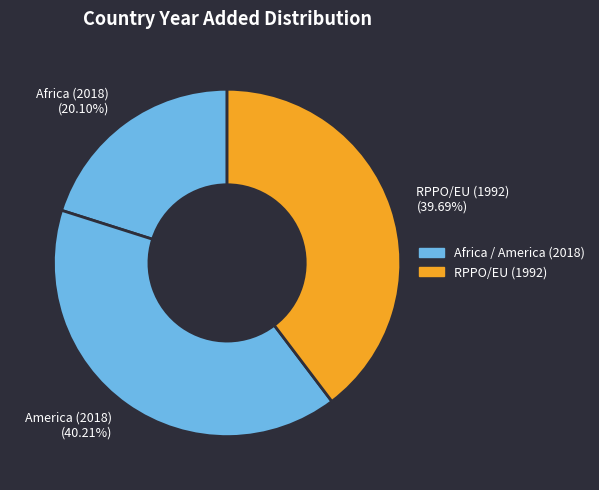

Is there any slice that represents more than half of the pie?

No